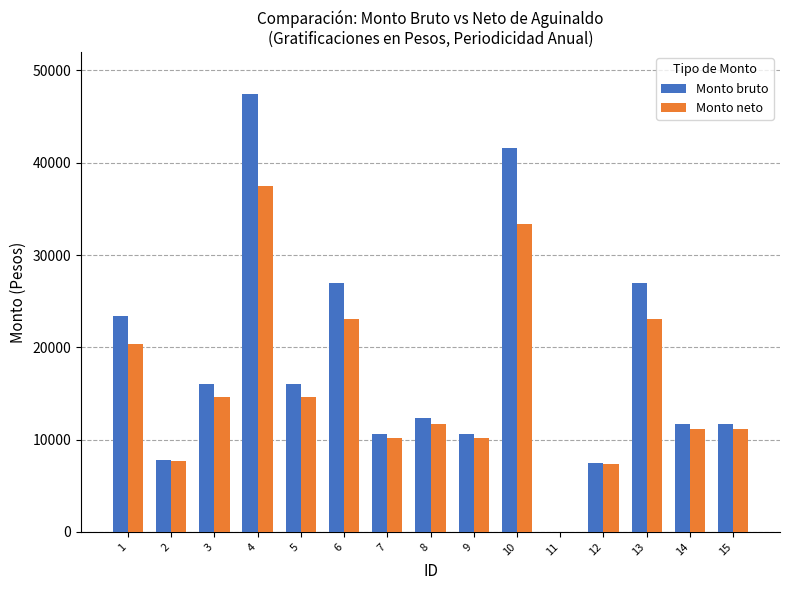

What is the sum of all Monto neto values?

235771.2